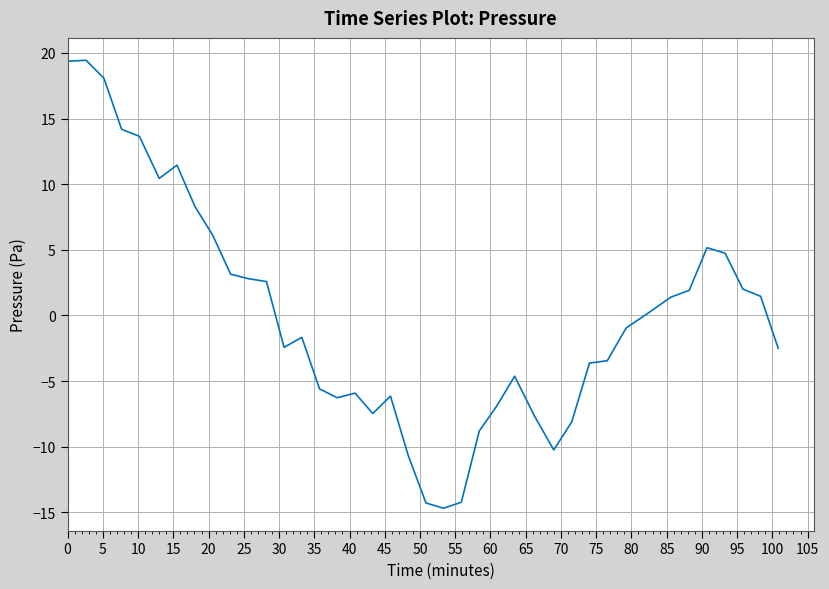

What is the greatest value displayed?

19.4